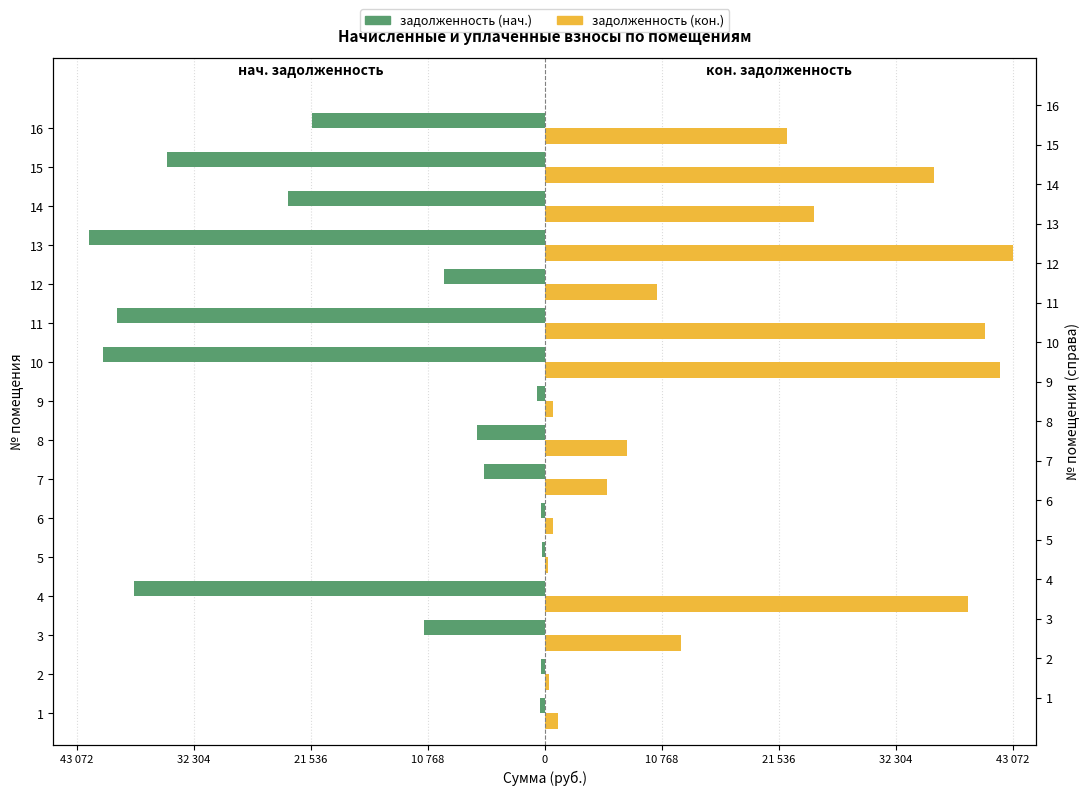

What is the spread (max minus min) of values at 11?

79871.6